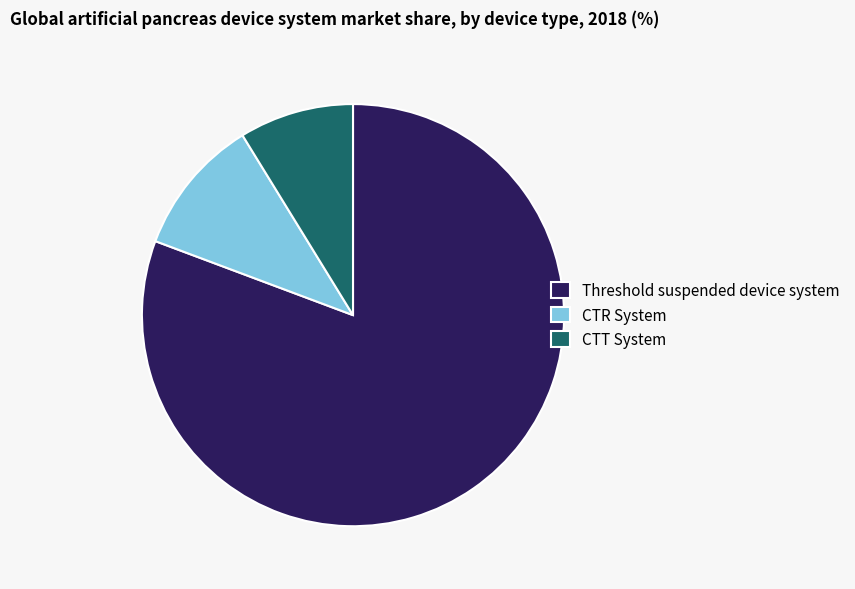

Do CTT System and Threshold suspended device system together represent more than half of the pie?

Yes